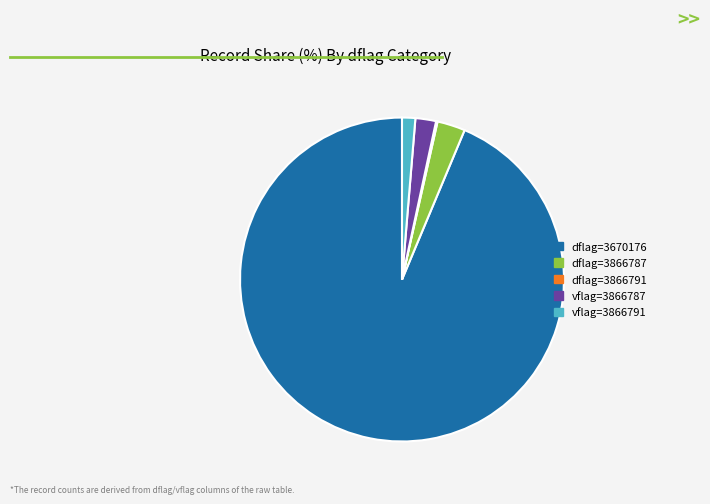

Does any single category account for the majority?

Yes